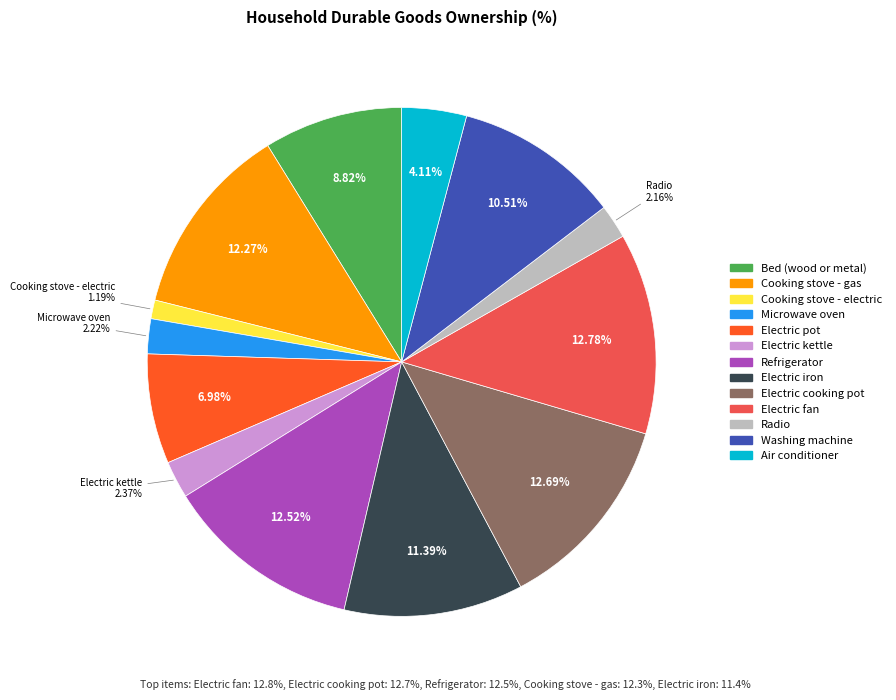

Is it true that Washing machine is 1% of the pie?

False